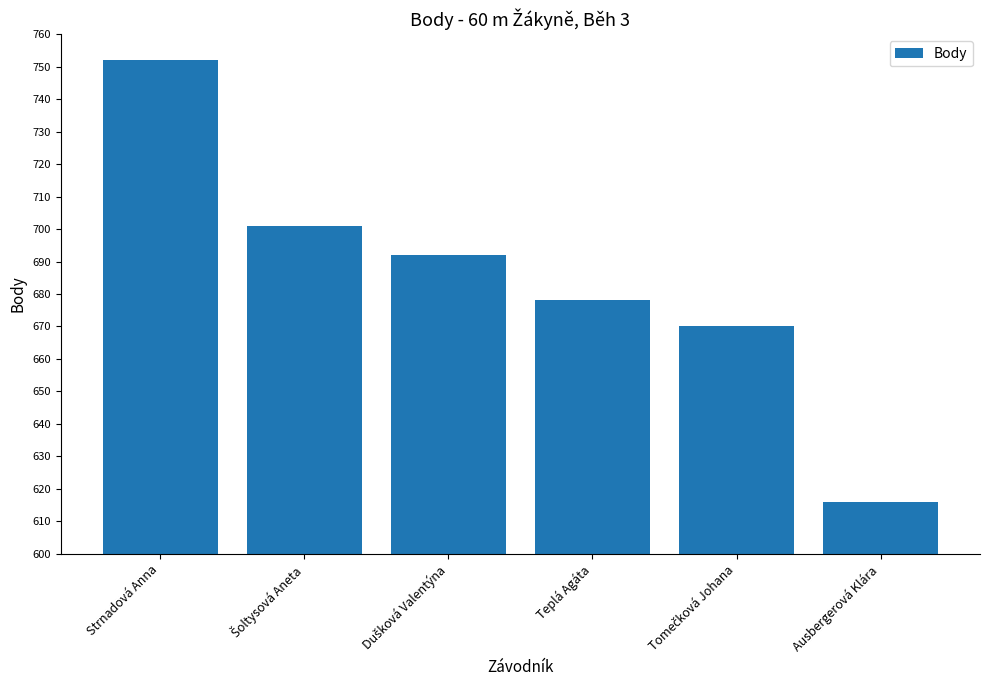

What is the minimum value shown in the chart?

616